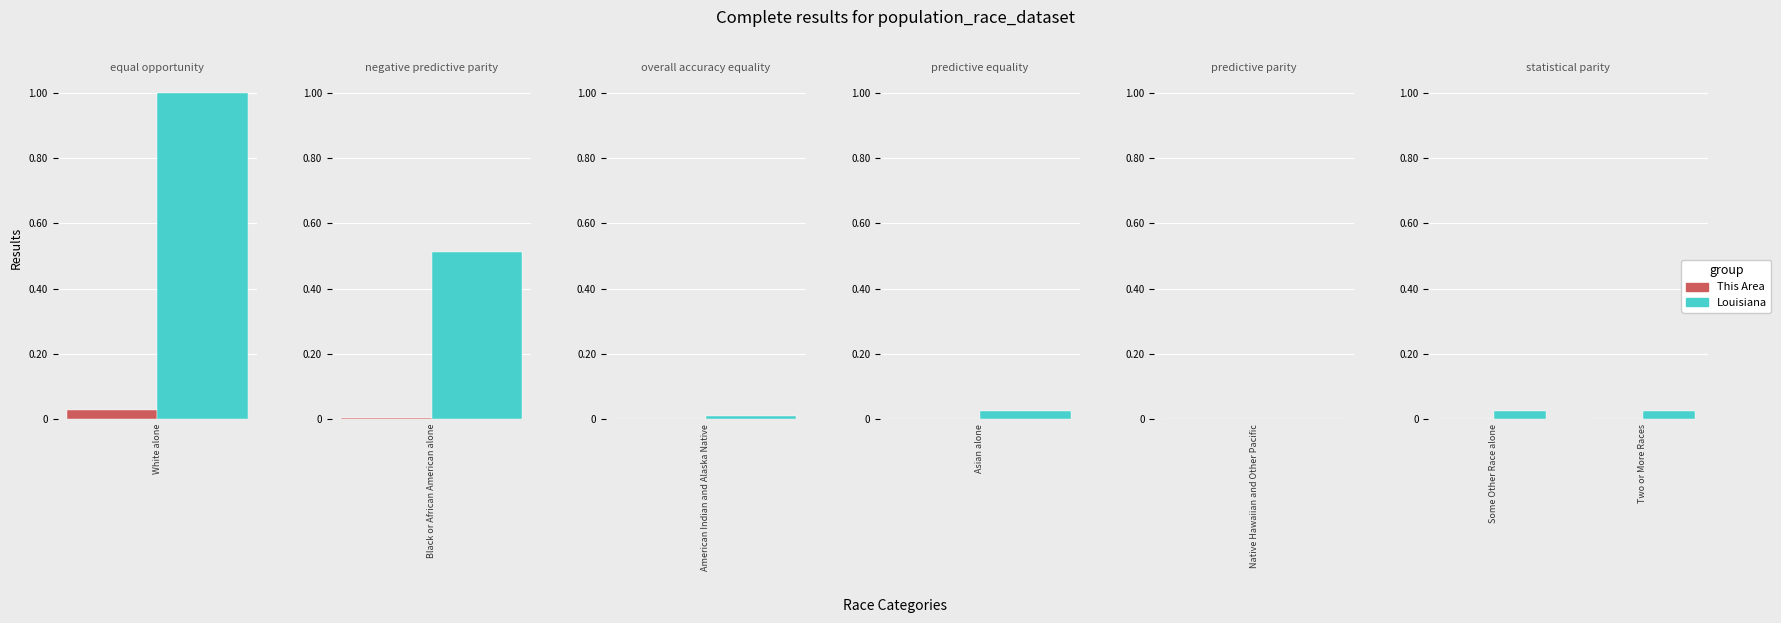

Are the bars grouped side by side (vs. stacked)?

Yes